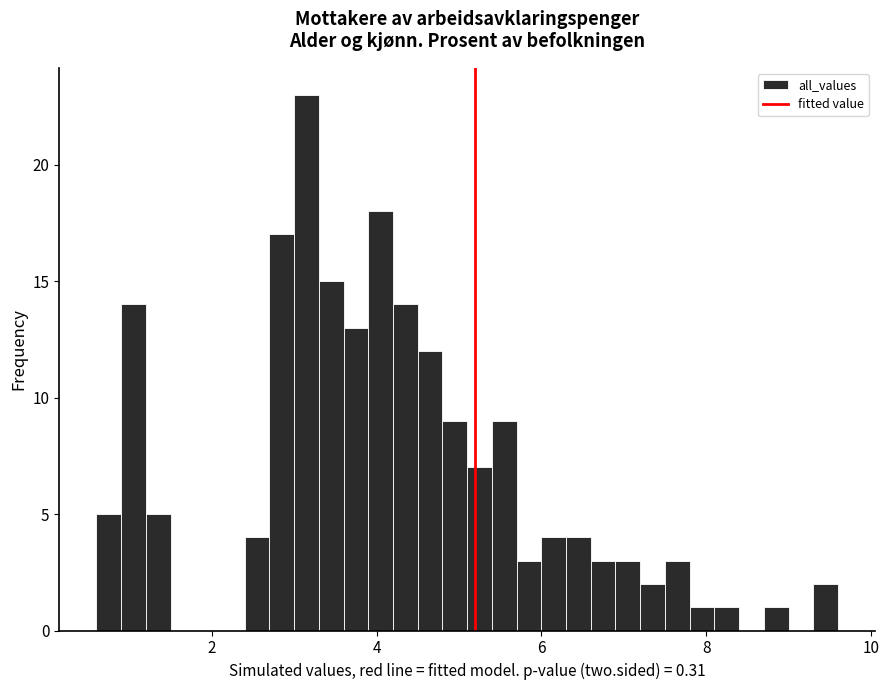

Read against the x-axis, roughly where is the centre of the tallest bar?

3.2